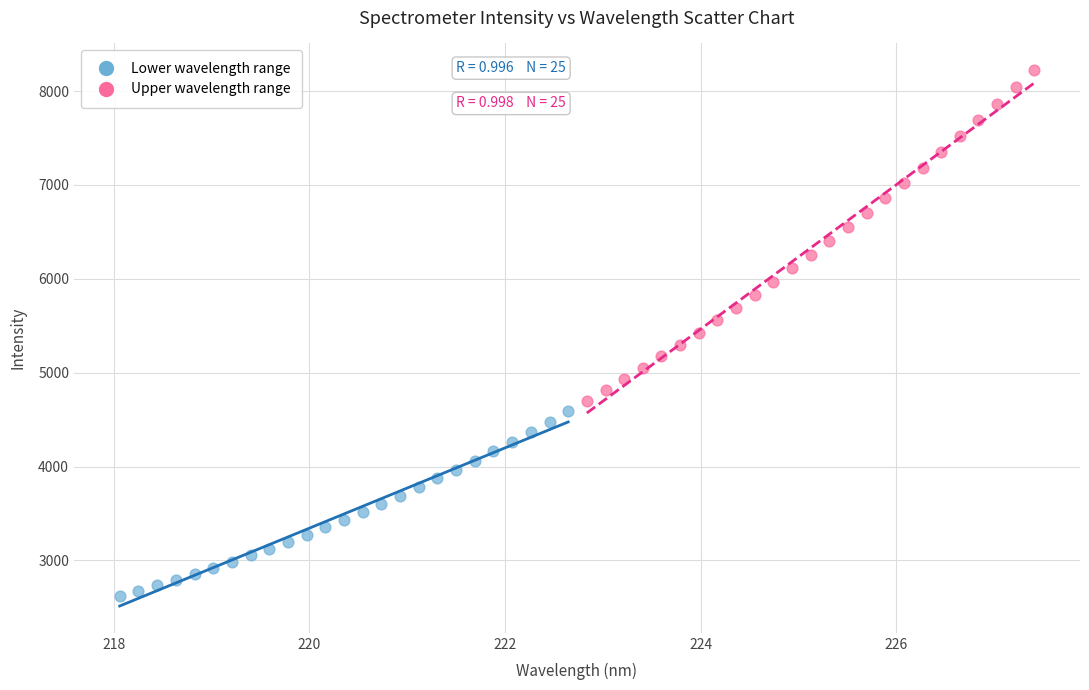

What are all the series names shown in the legend?

Lower wavelength range, Upper wavelength range